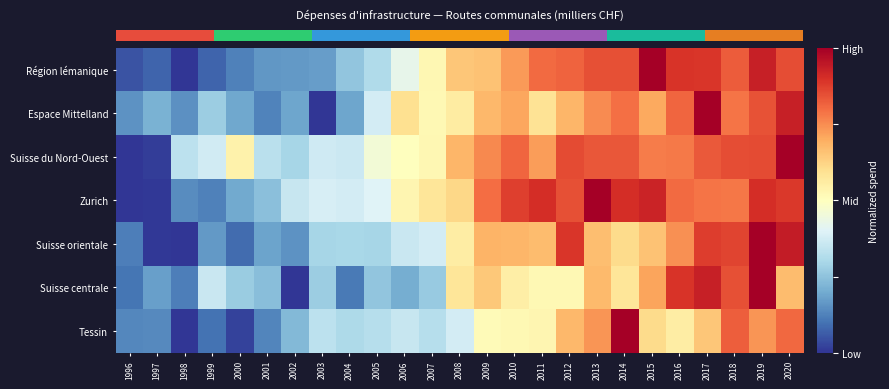

What is the total value across all series at 1999?

1.5